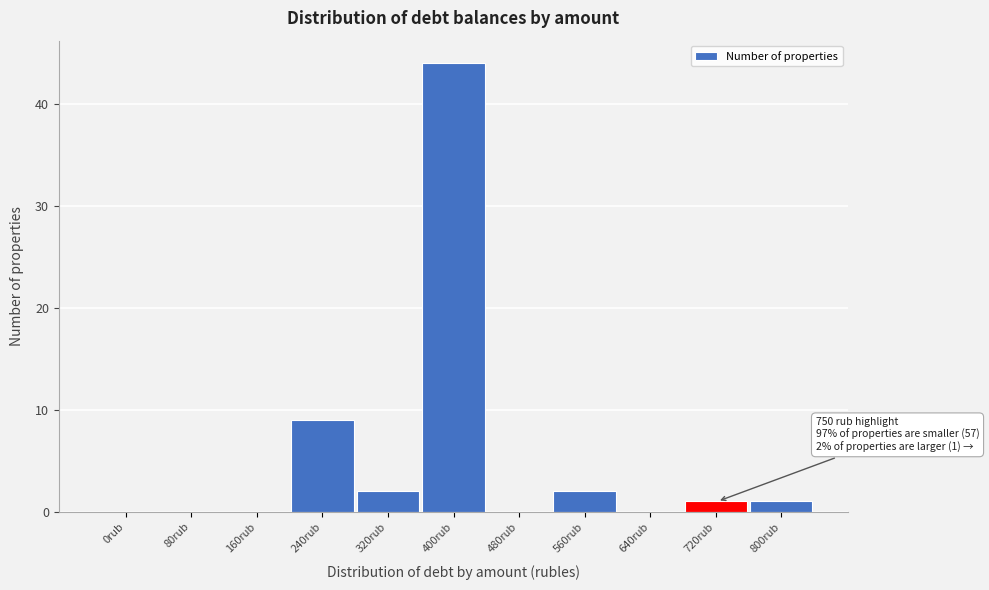

Reading right to left, extract all data points from this chart.

800rub=1	720rub=1	640rub=0	560rub=2	480rub=0	400rub=44	320rub=2	240rub=9	160rub=0	80rub=0	0rub=0